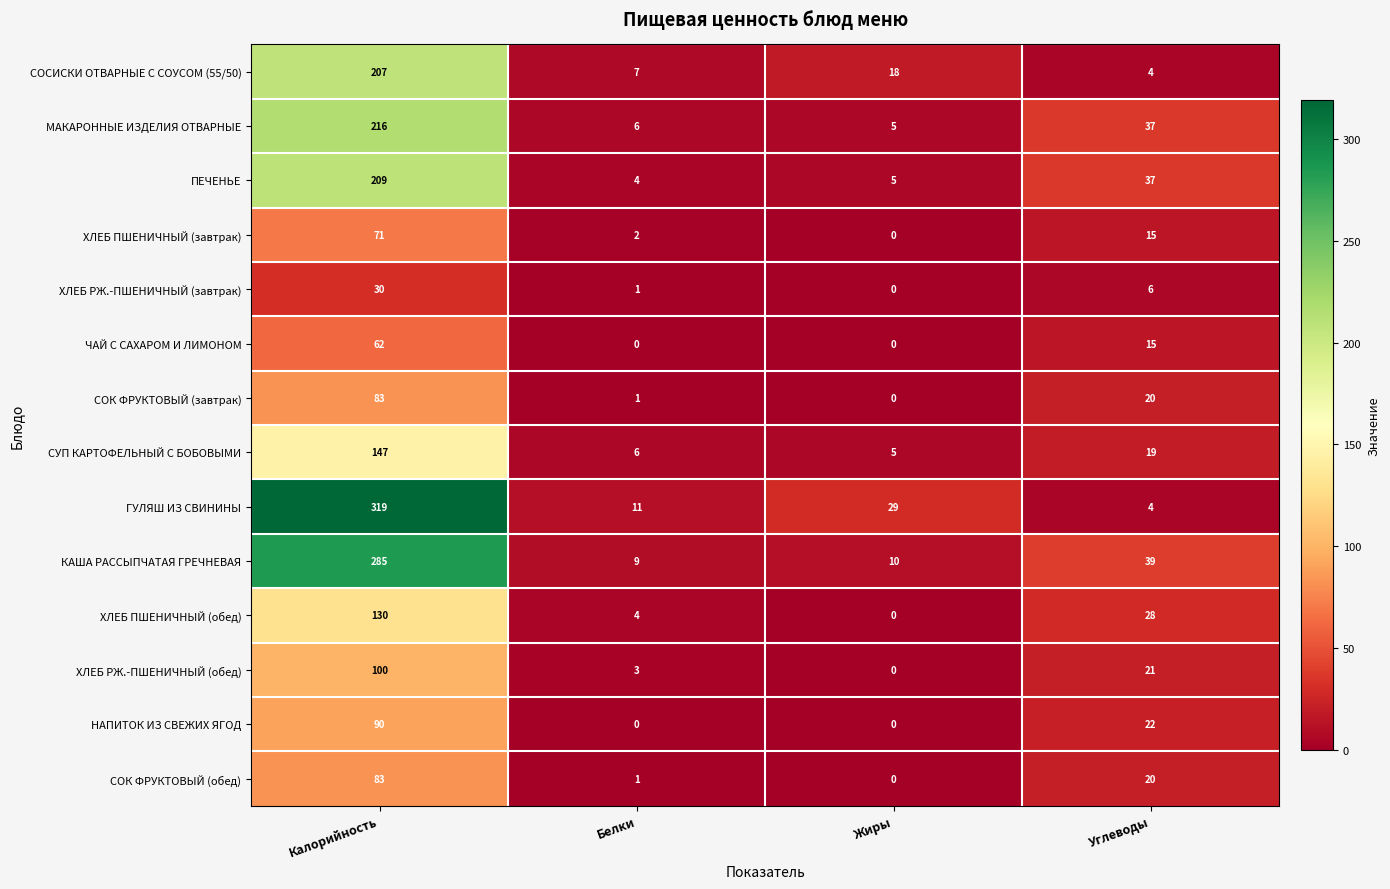

What is the difference between the КАША РАССЫПЧАТАЯ ГРЕЧНЕВАЯ values at Калорийность and Жиры?

275